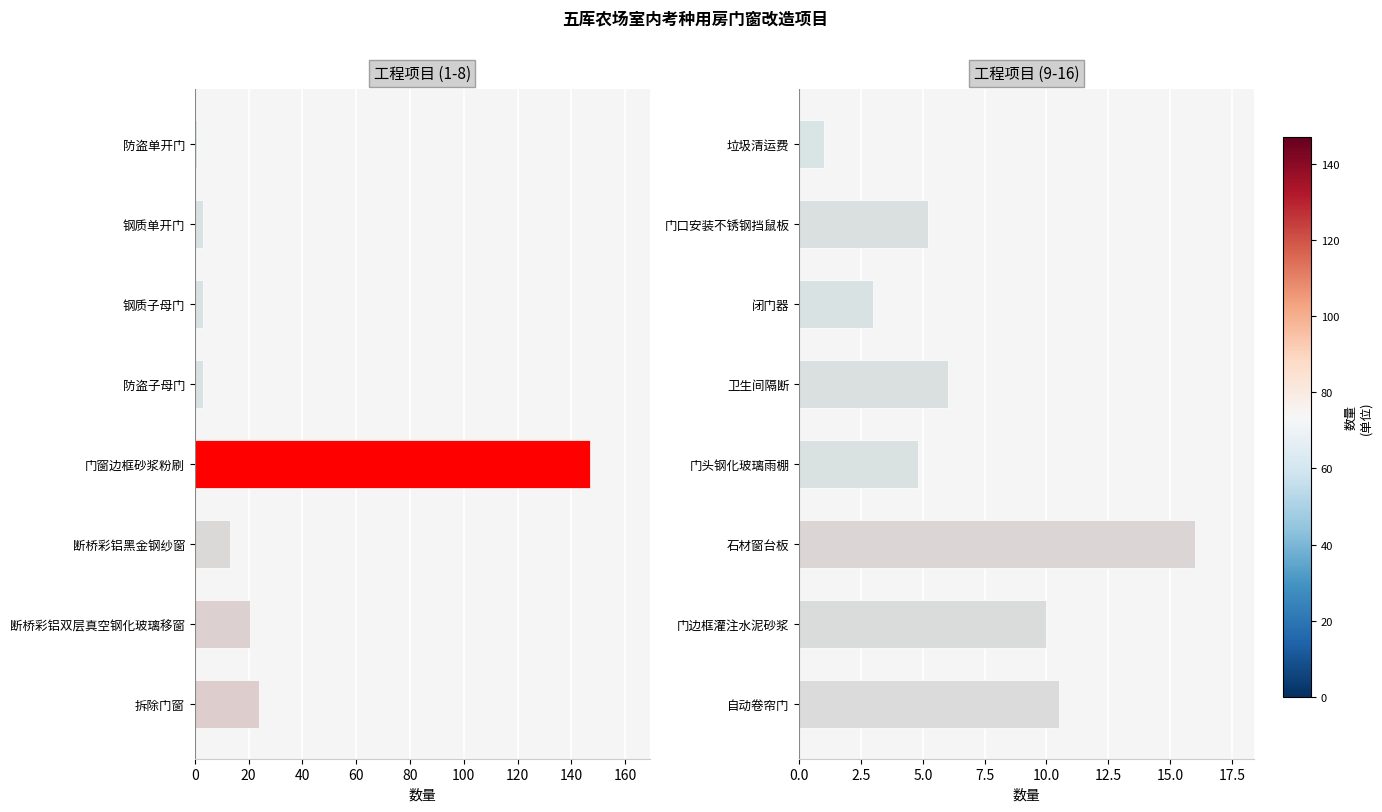

What is the smallest value displayed?

1.0